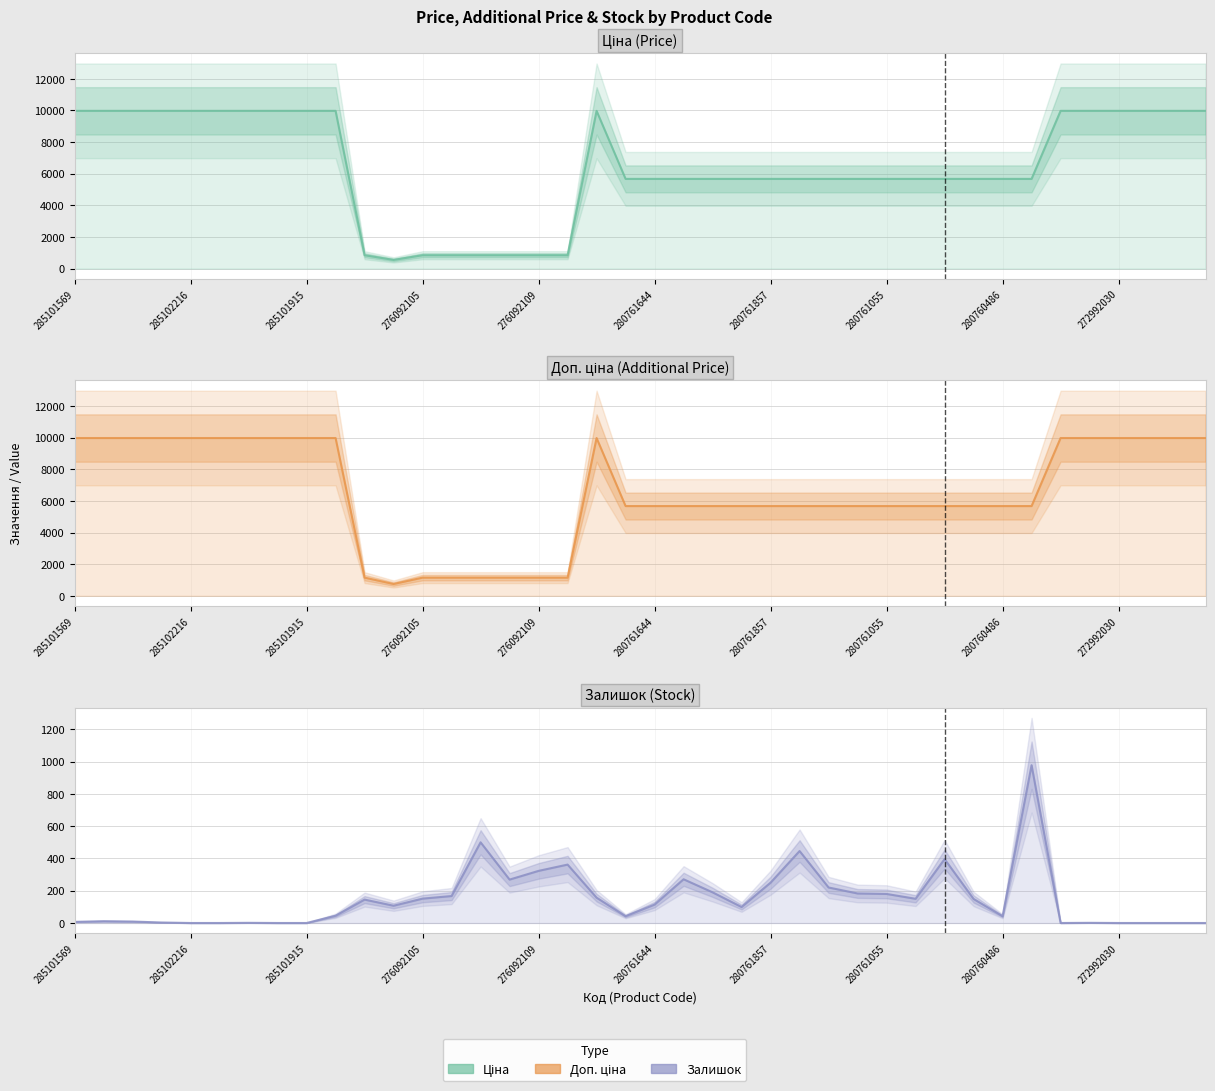

How many lines are shown in the chart?

3